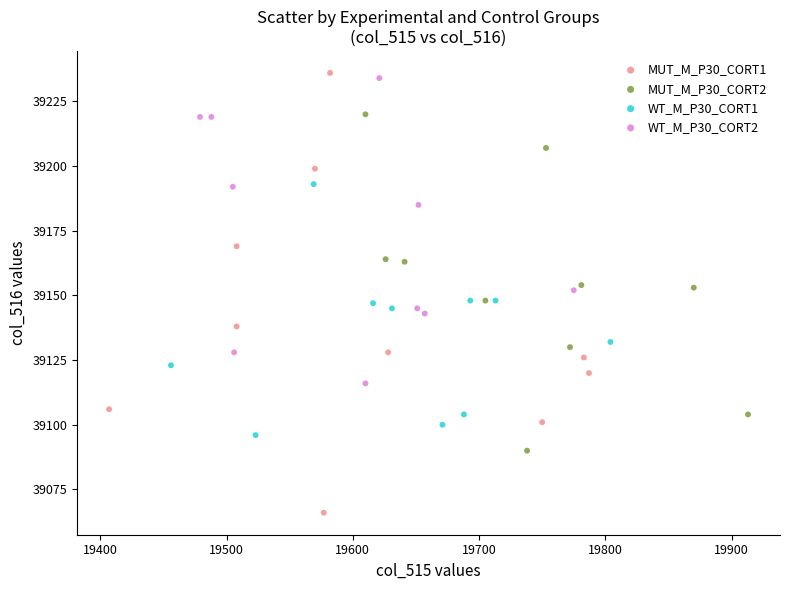

Which series has the widest spread of Y values?

MUT_M_P30_CORT1